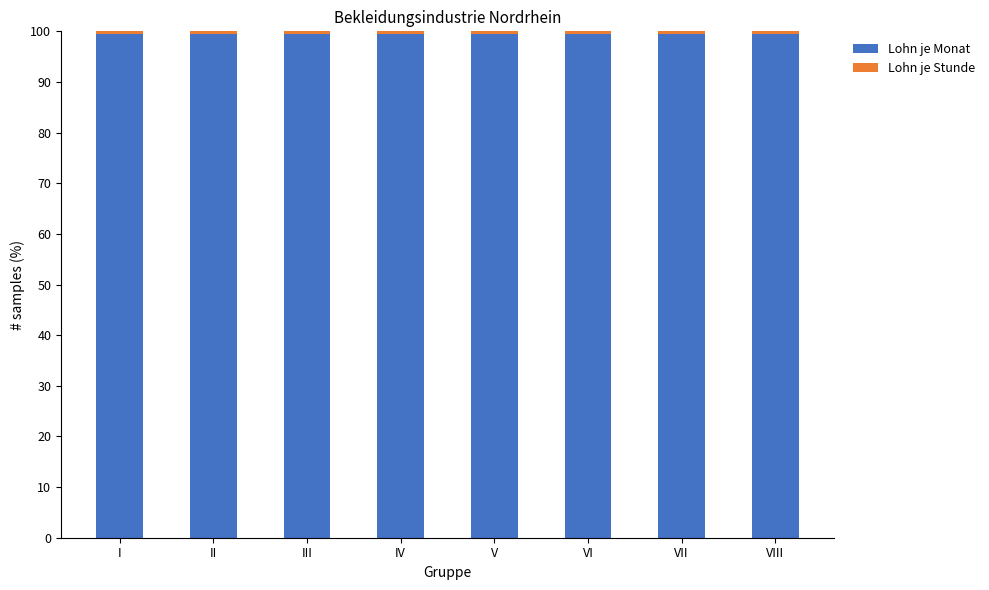

What is the sum of all Lohn je Monat values?

795.1